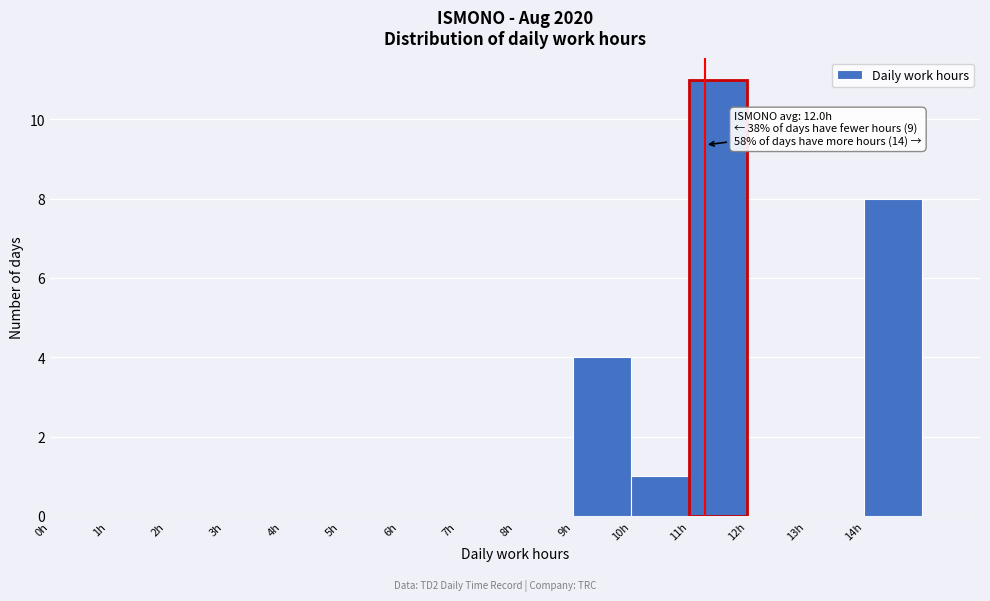

Which range on the x-axis has the tallest bar?

11 to 12